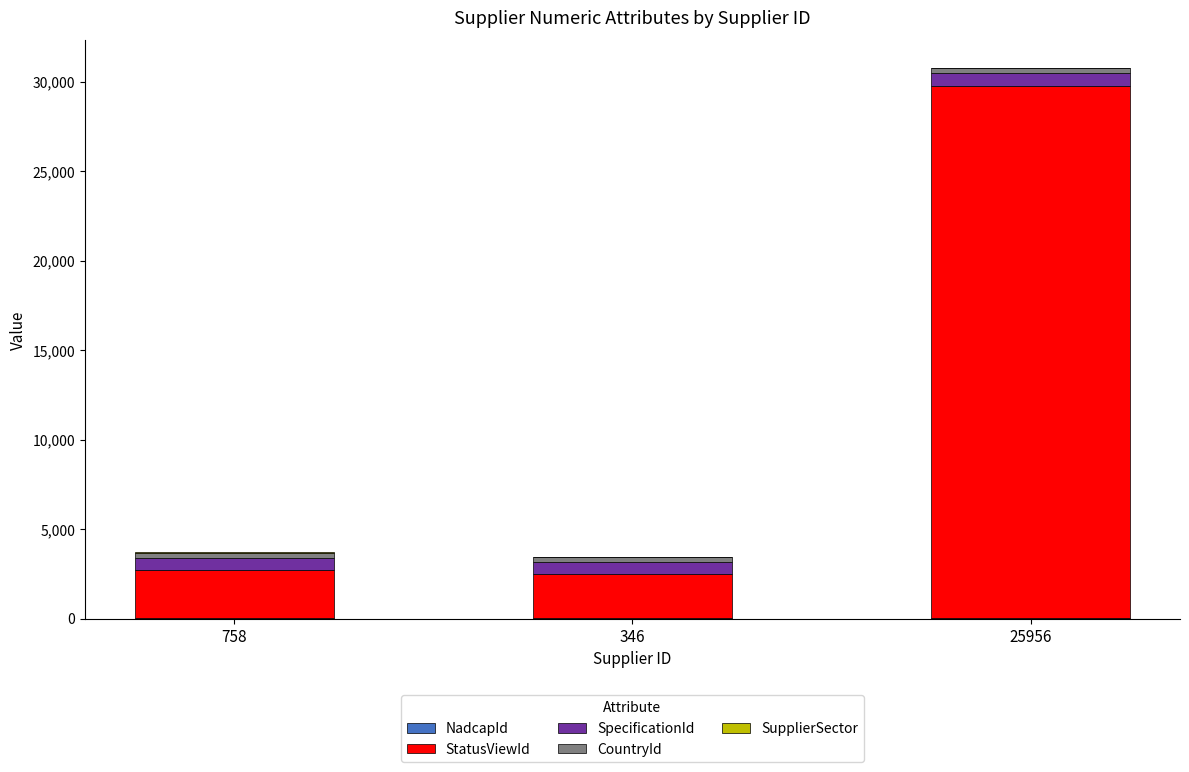

At which category is the sum across all series the highest?

25956